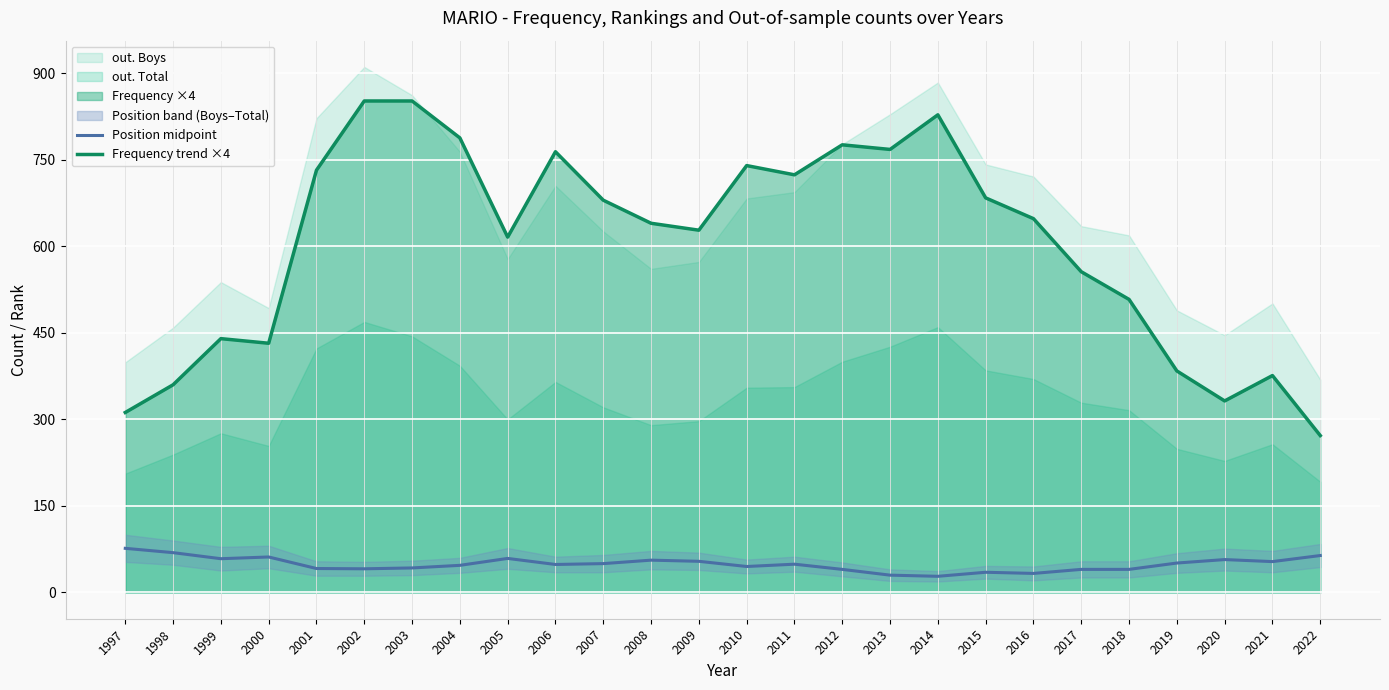

True or false: Position midpoint and Frequency trend ×4 cross at least once.

False